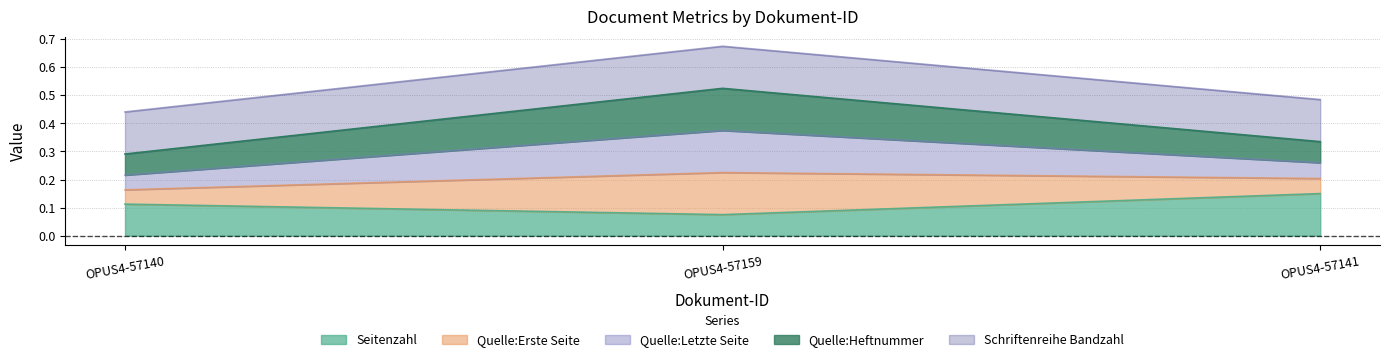

At which category is the sum across all series the highest?

OPUS4-57159